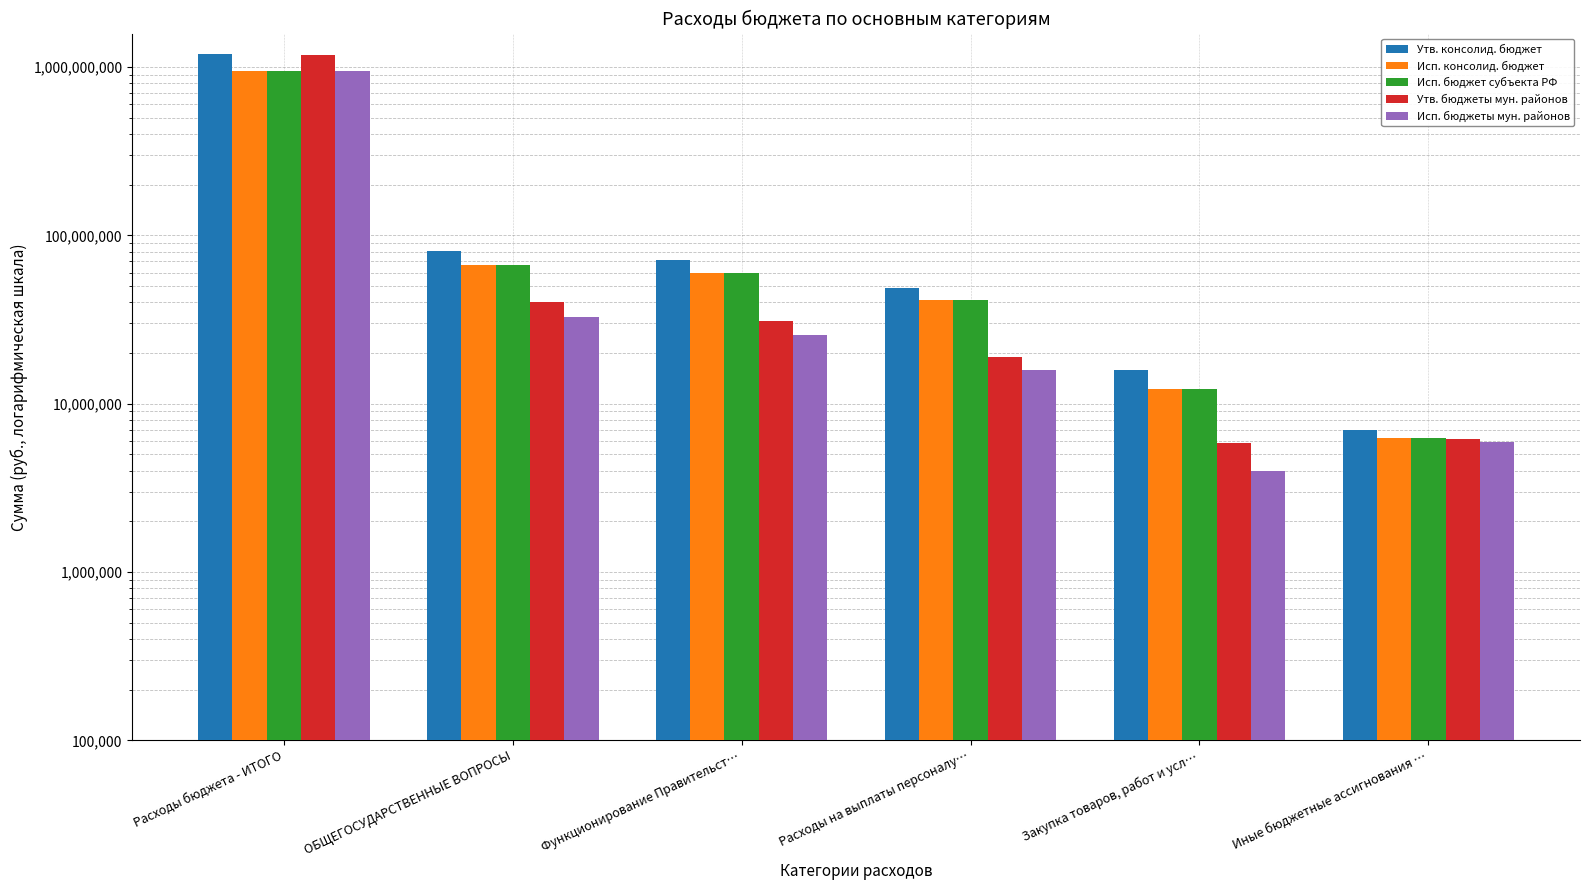

What is the approximate value of Утв. консолид. бюджет at ОБЩЕГОСУДАРСТВЕННЫЕ ВОПРОСЫ?

80779170.0